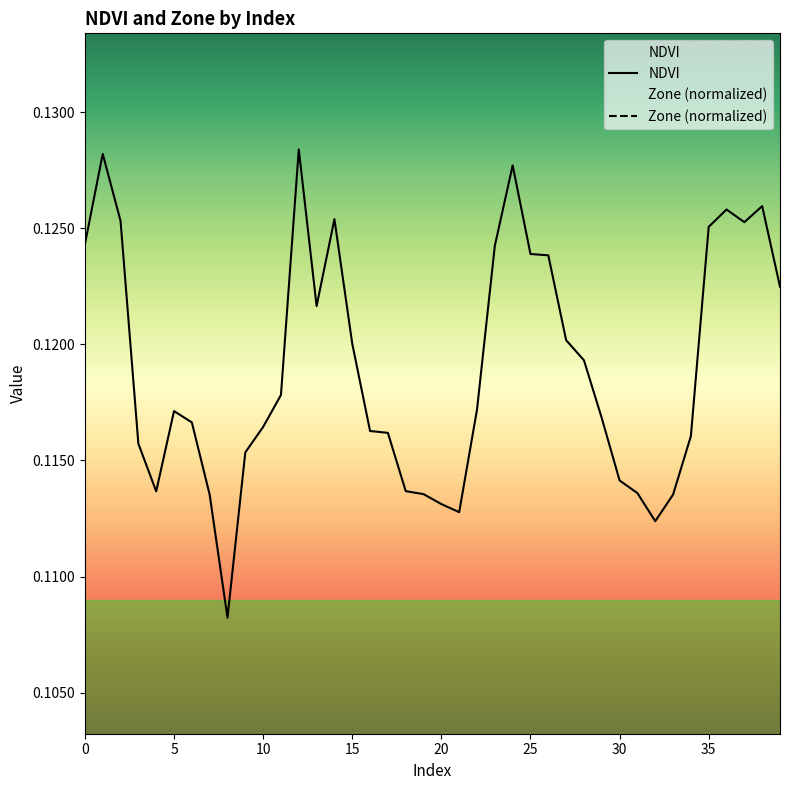

At which category is the sum across all series the highest?

12